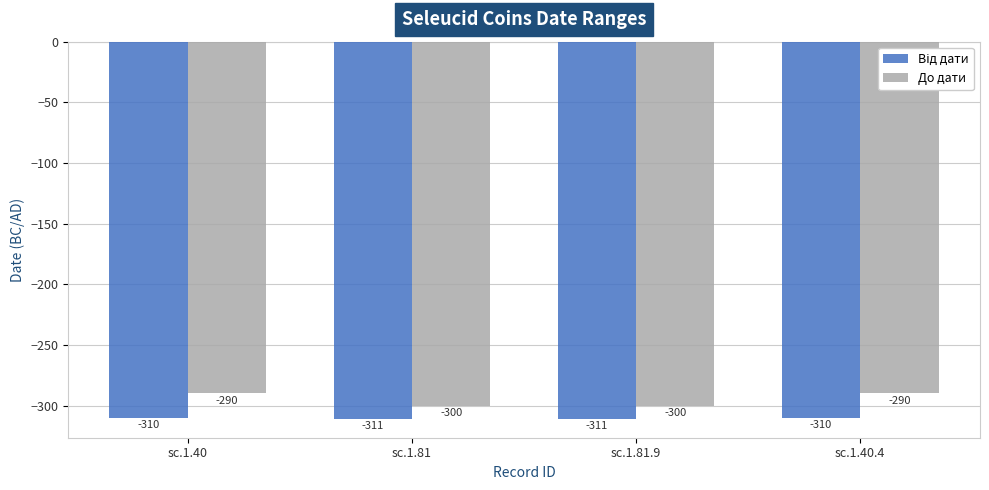

True or false: До дати has a value of -290 at sc.1.40.4.

True